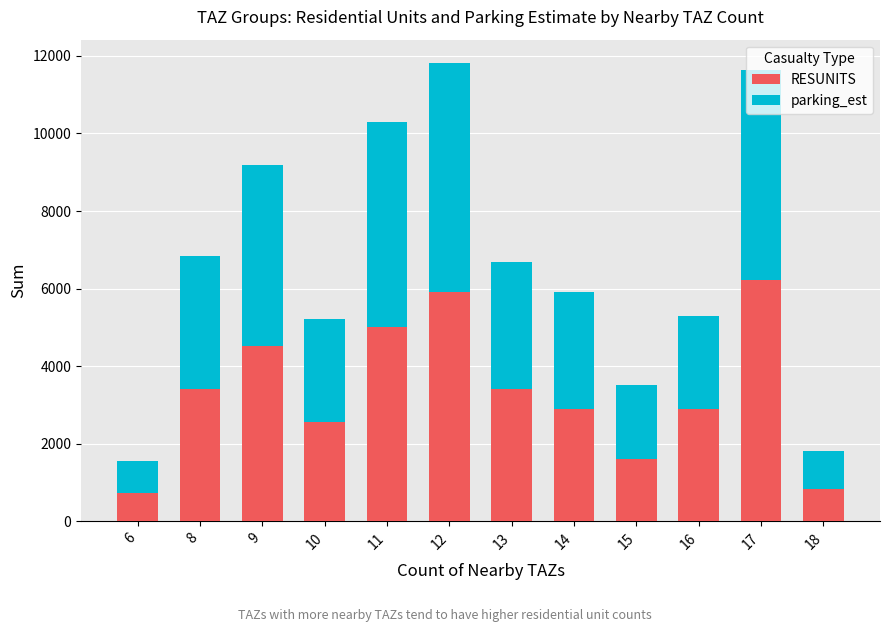

What is the difference between the maximum and minimum values in the RESUNITS series?

5482.0